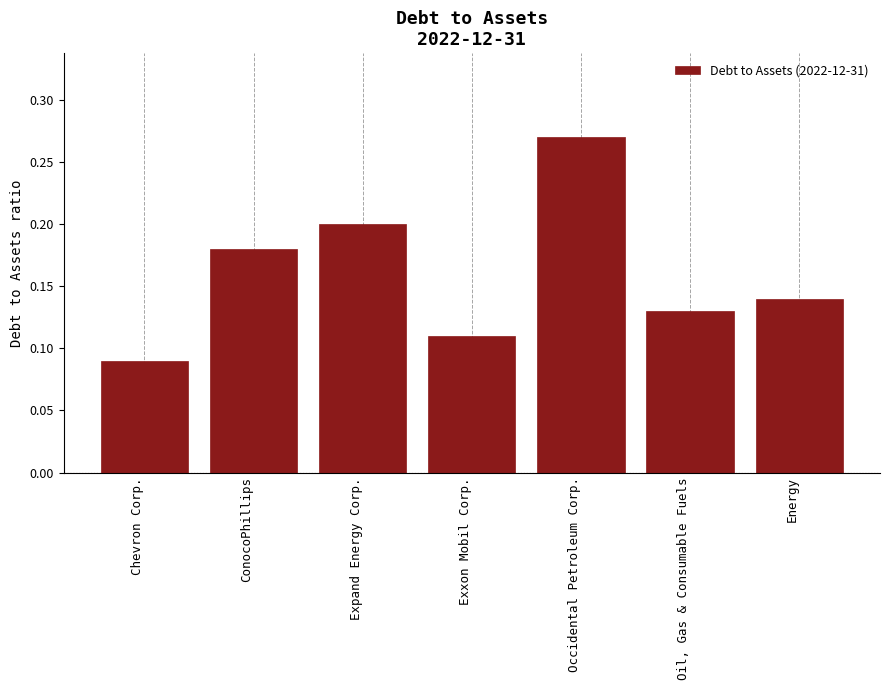

What is the sum of all values?

1.1